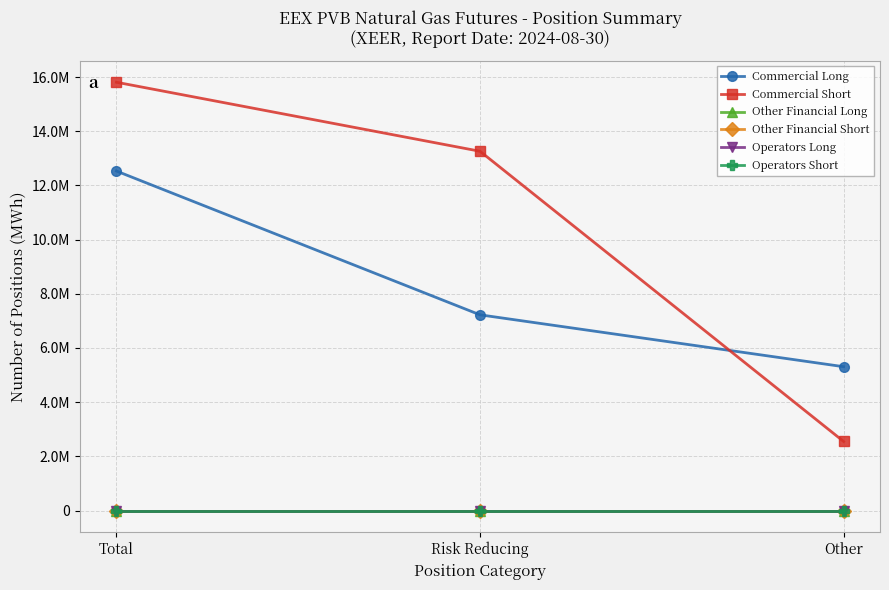

Reading left to right, list all the values displayed in this chart.

Commercial Long: Total=12529760	Risk Reducing=7222190	Other=5307570
Commercial Short: Total=15807260	Risk Reducing=13259180	Other=2548080
Other Financial Long: Total=0	Risk Reducing=0	Other=0
Other Financial Short: Total=0	Risk Reducing=0	Other=0
Operators Long: Total=0	Risk Reducing=0	Other=0
Operators Short: Total=0	Risk Reducing=0	Other=0